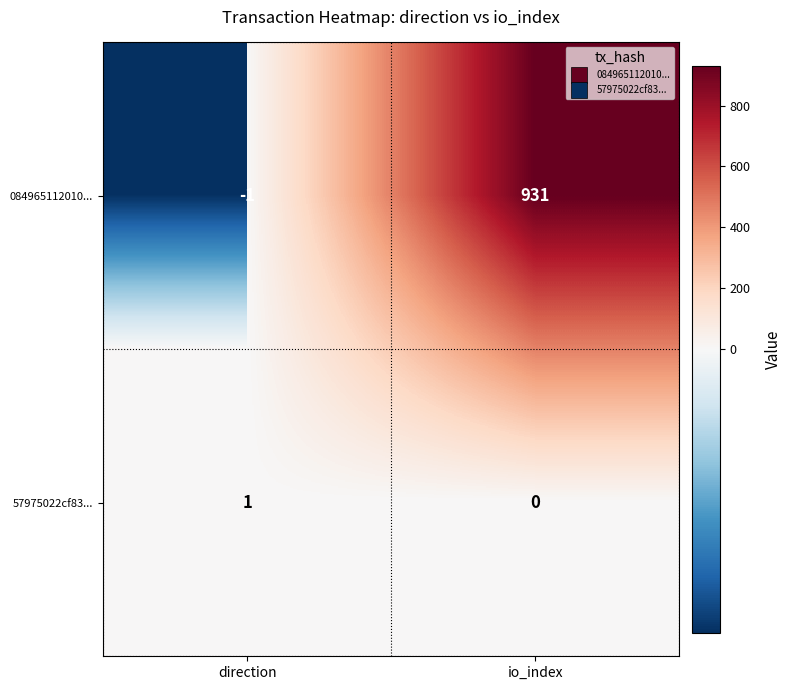

Count the number of categories in the chart.

2